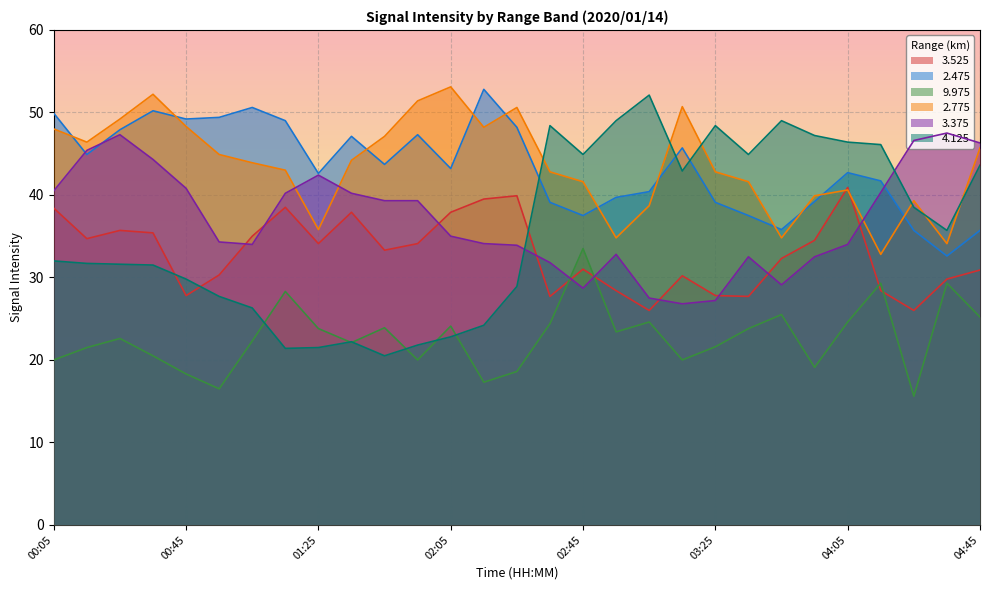

What is the difference between the maximum and minimum values in the   9.975 series?

17.9